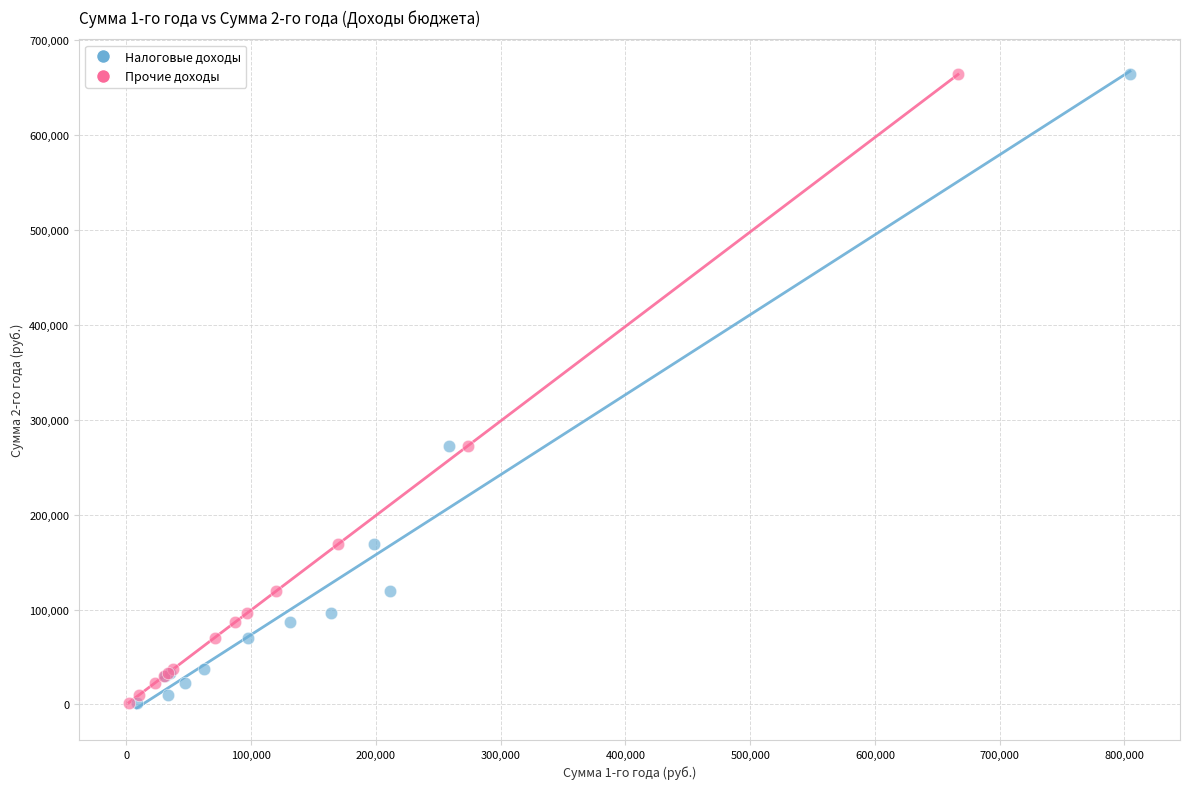

What are all the series names shown in the legend?

Налоговые доходы, Прочие доходы